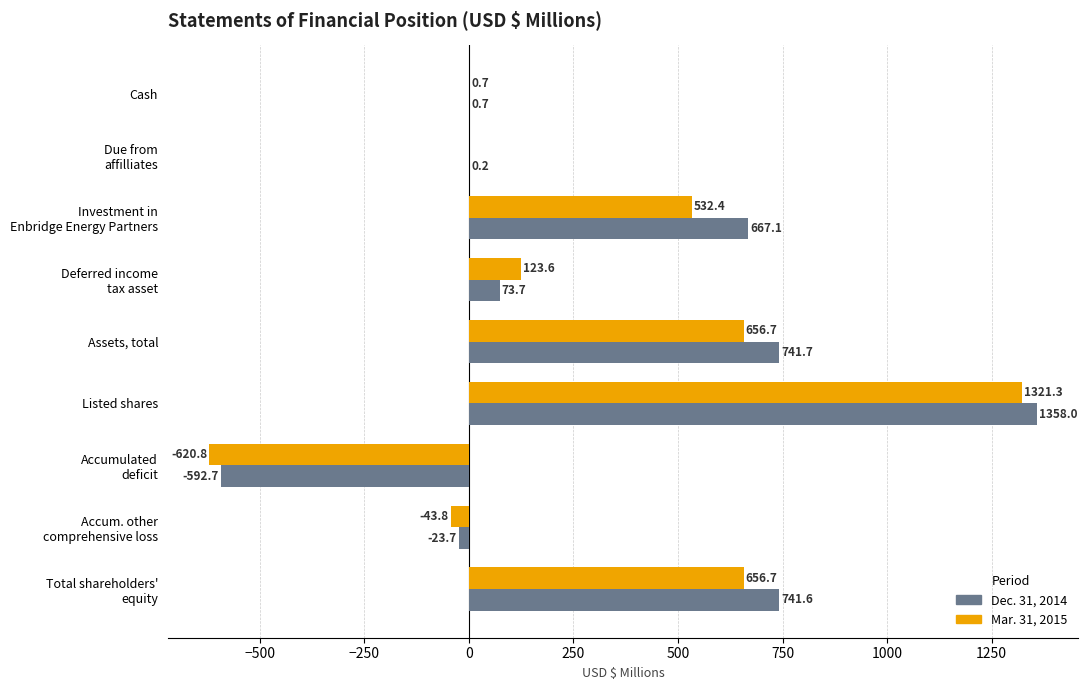

True or false: Dec. 31, 2014 has a value of 1226.8 at Assets, total.

False